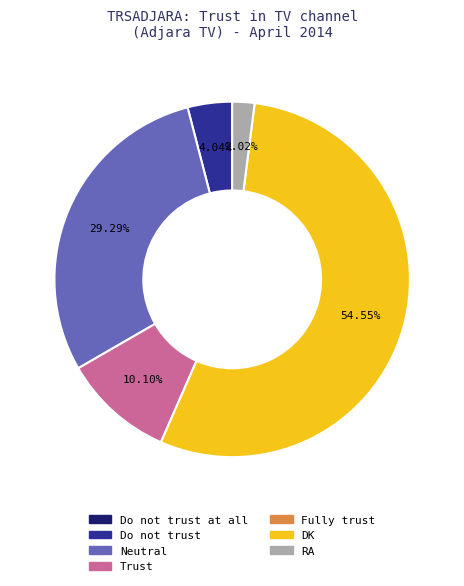

Is there a majority slice in this chart?

Yes